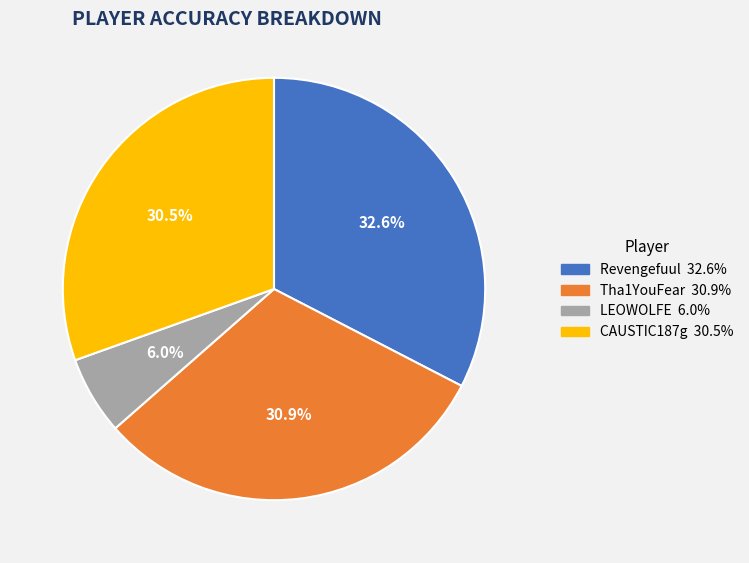

How many segments does this pie chart have?

4